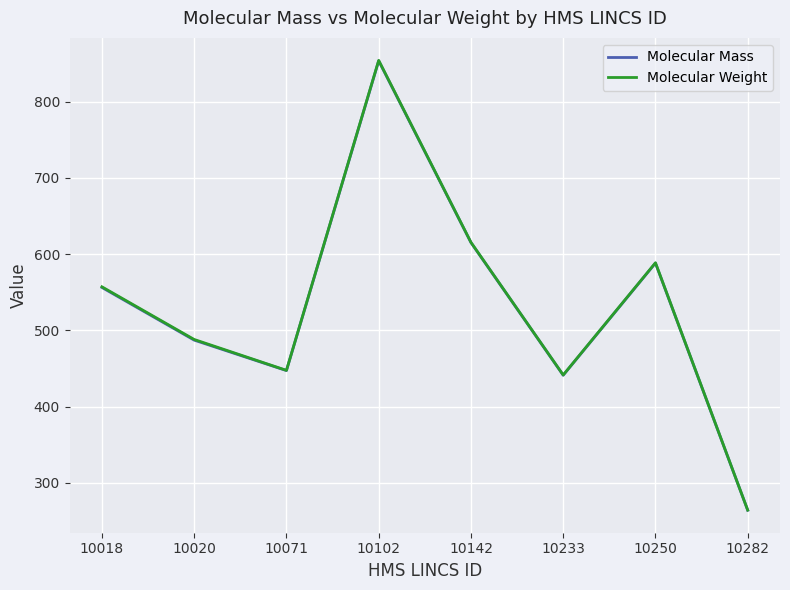

True or false: Molecular Mass and Molecular Weight cross at least once.

False